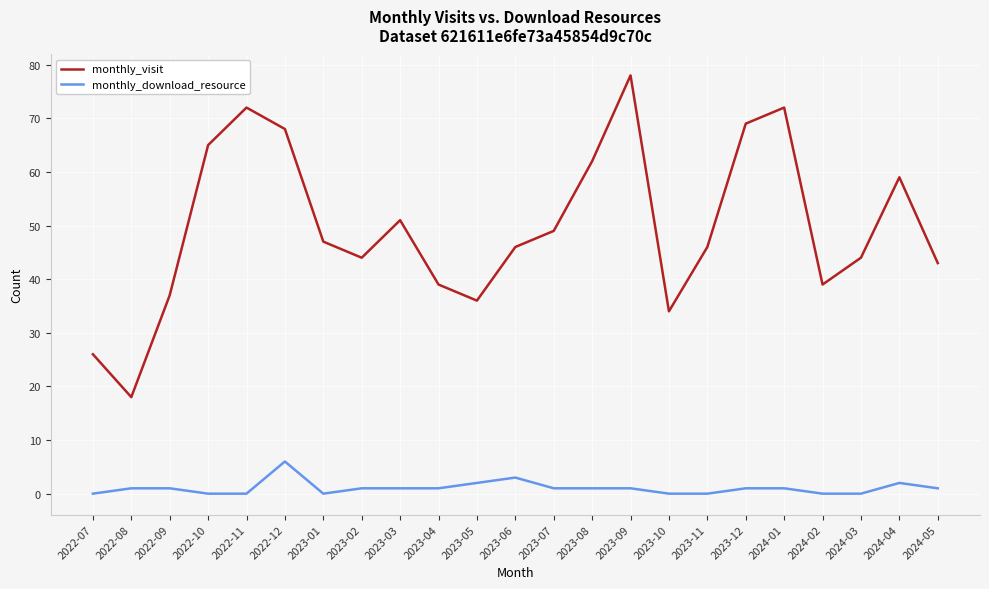

Read the monthly_download_resource value at 2023-12.

1